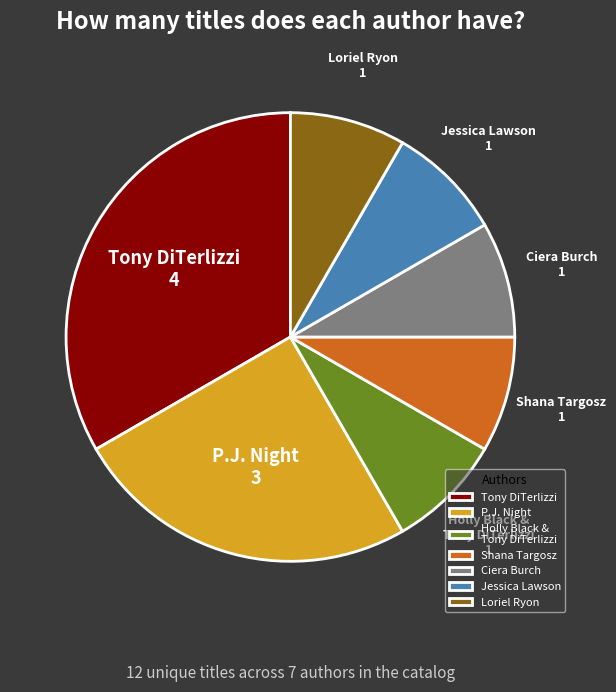

True or false: P.J. Night accounts for 39% of the total.

False